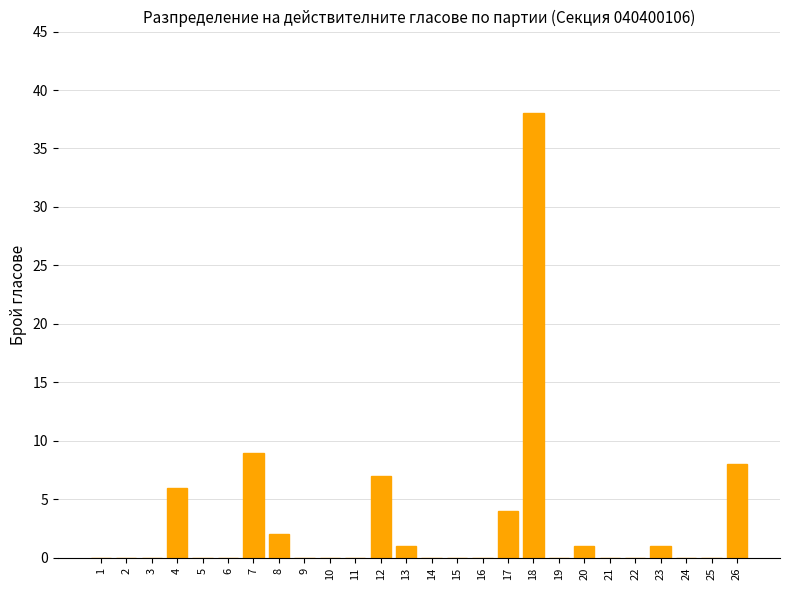

Reading left to right, extract all data points from this chart.

1=0	2=0	3=0	4=6	5=0	6=0	7=9	8=2	9=0	10=0	11=0	12=7	13=1	14=0	15=0	16=0	17=4	18=38	19=0	20=1	21=0	22=0	23=1	24=0	25=0	26=8